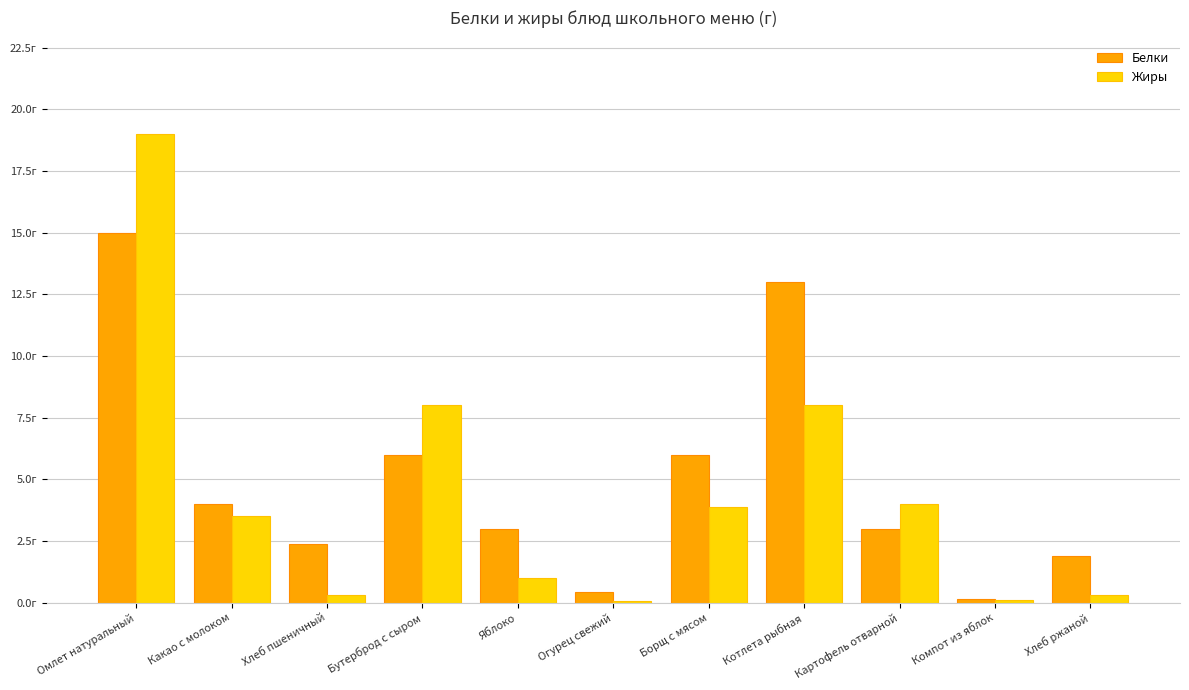

What position from the left is Хлеб пшеничный?

3